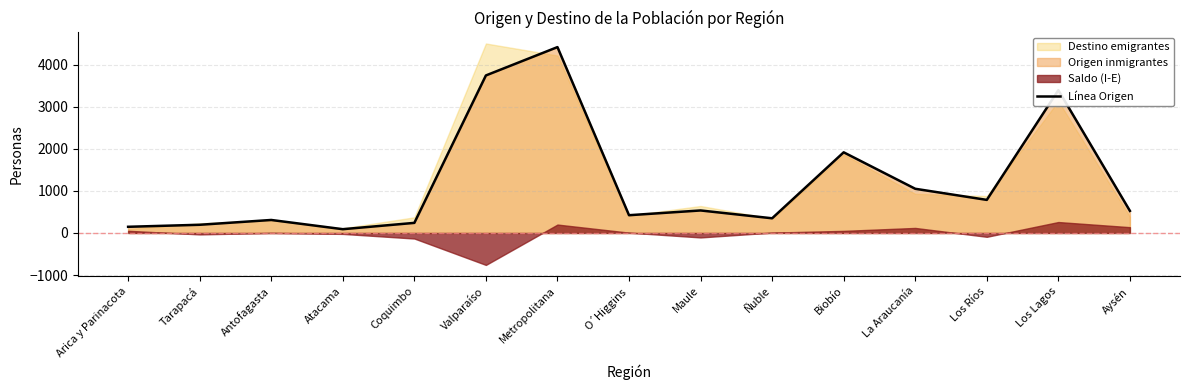

Rank the categories by value from lowest to highest.

Atacama, Arica y Parinacota, Tarapacá, Coquimbo, Antofagasta, Ñuble, O´Higgins, Aysén, Maule, Los Ríos, La Araucanía, Biobío, Los Lagos, Valparaíso, Metropolitana